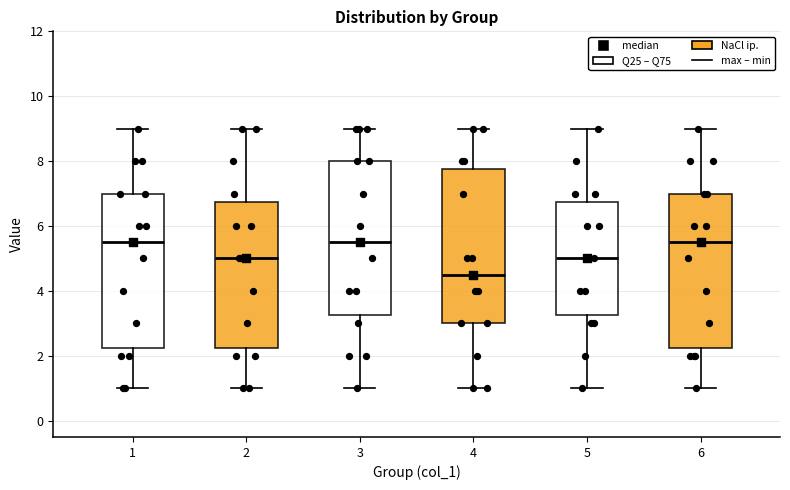

Reading left to right, transcribe this box plot: for each box, give where its median line is, the range the box spans, and where its two whiskers end, as read against the y-axis. The values are not printed on the chart, so give them approximately, as read against the axis.

1: median 5.6, box 2.2 to 7.0, whiskers 1.0 to 9.0
2: median 5.0, box 2.2 to 6.8, whiskers 1.0 to 9.0
3: median 5.6, box 3.2 to 8.0, whiskers 1.0 to 9.0
4: median 4.6, box 3.0 to 7.8, whiskers 1.0 to 9.0
5: median 5.0, box 3.2 to 6.8, whiskers 1.0 to 9.0
6: median 5.6, box 2.2 to 7.0, whiskers 1.0 to 9.0